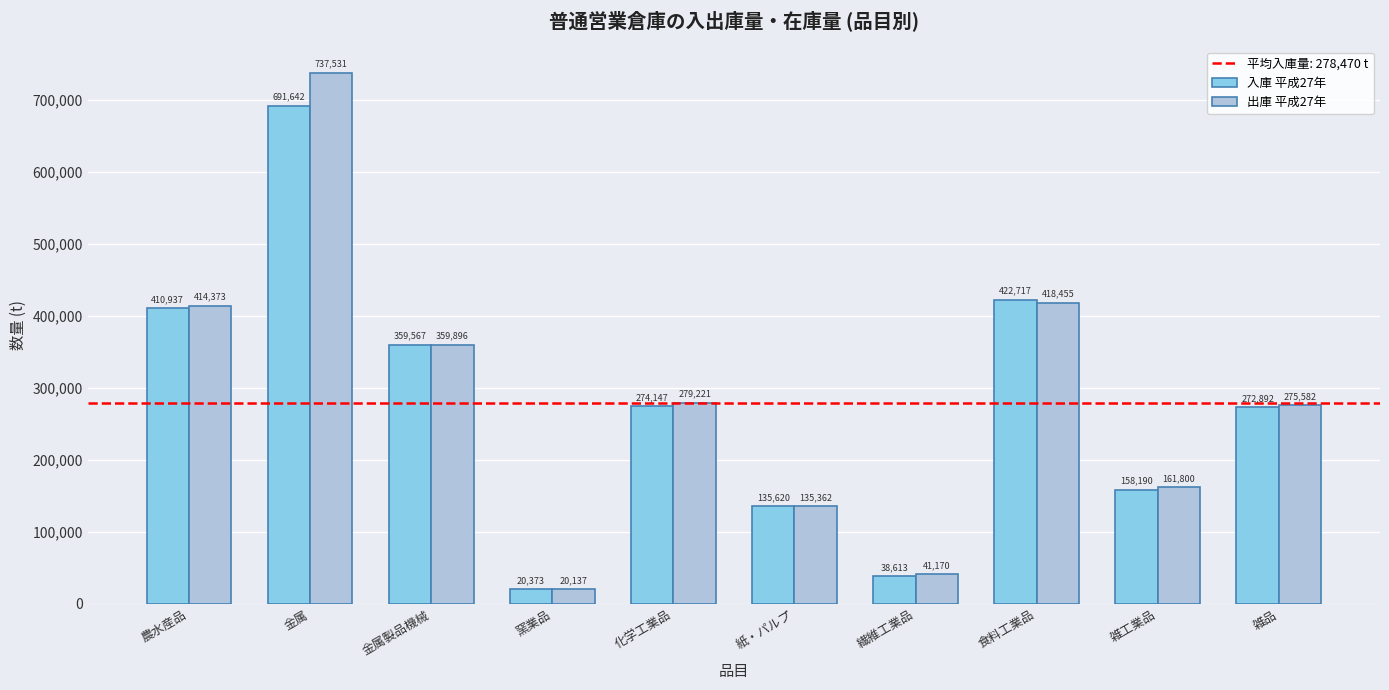

Reading left to right, extract all data points from this chart.

入庫 平成27年: 410937	691642	359567	20373	274147	135620	38613	422717	158190	272892
出庫 平成27年: 414373	737531	359896	20137	279221	135362	41170	418455	161800	275582